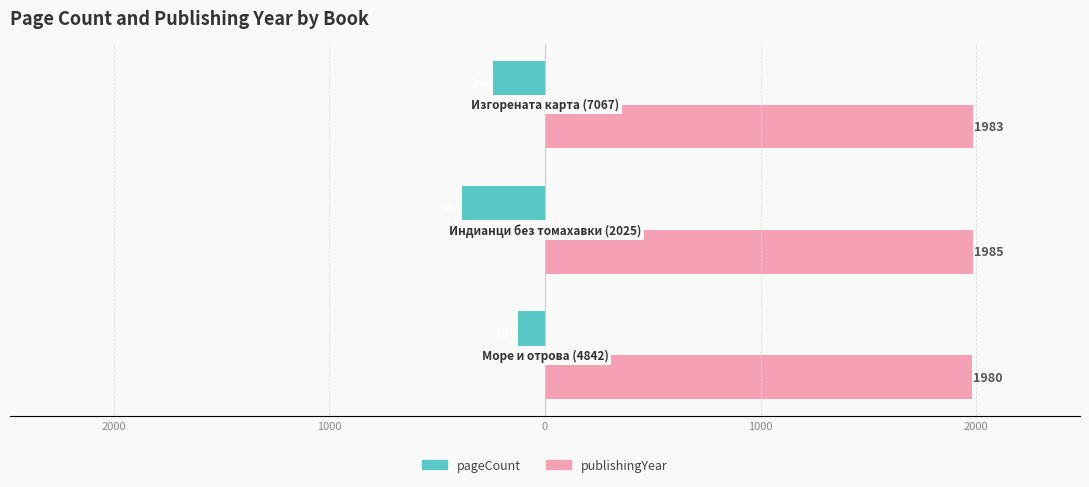

Reading left to right, extract all data points from this chart.

pageCount: -126	-384	-240
publishingYear: 1980	1985	1983